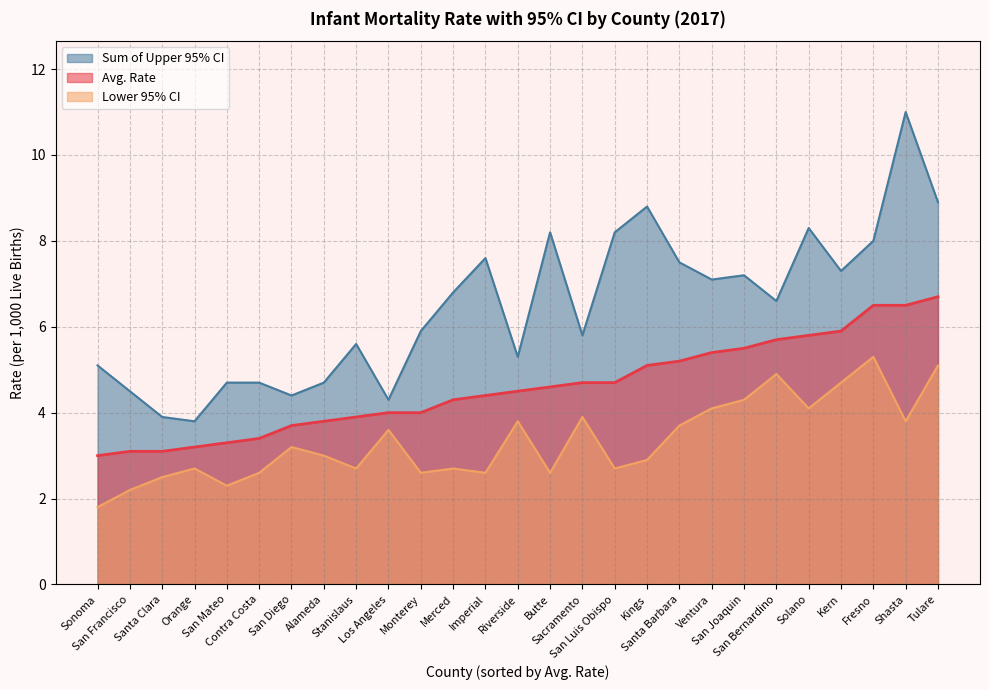

True or false: Avg. Rate and Lower 95% CI intersect in this chart.

False